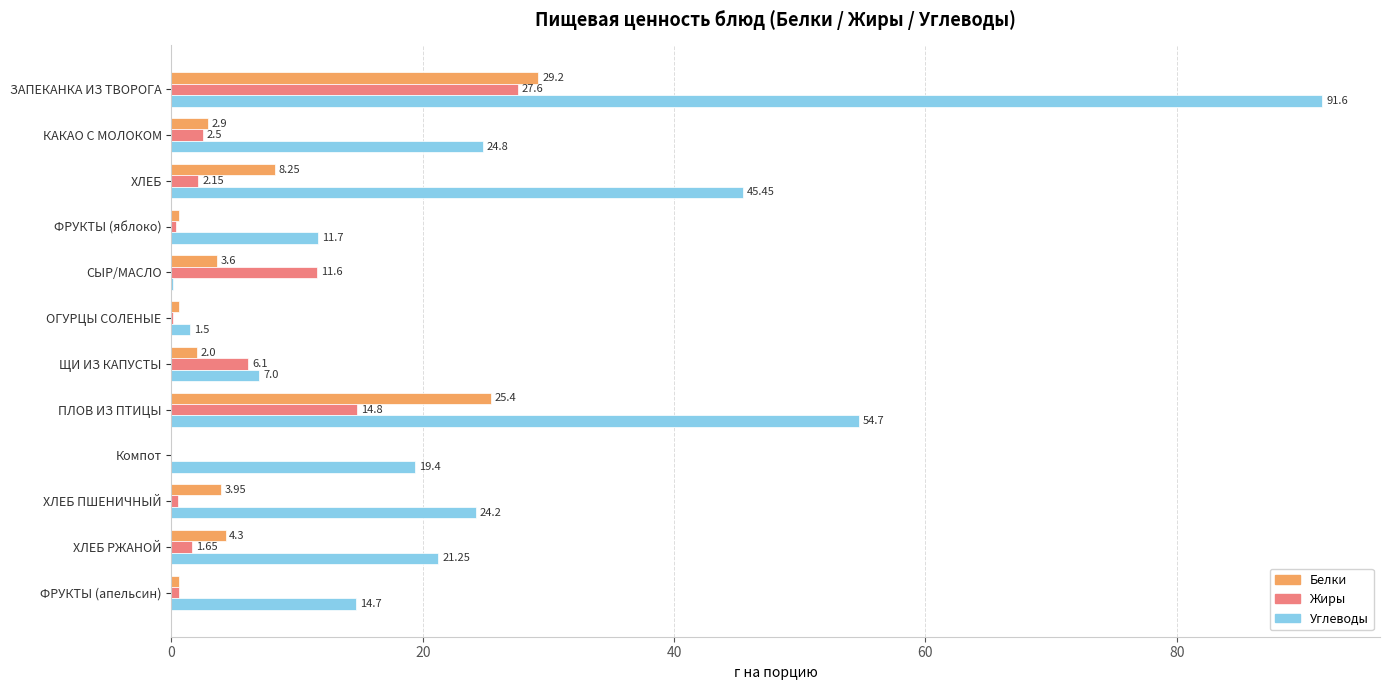

What is the sum of the Белки values at СЫР/МАСЛО and КАКАО С МОЛОКОМ?

6.5